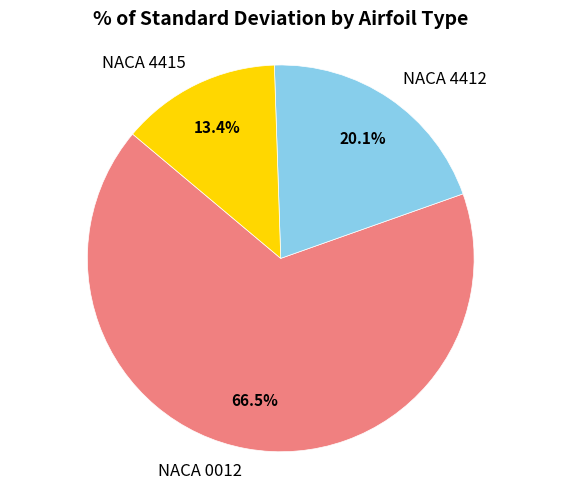

Do NACA 4412 and NACA 4415 together represent more than half of the pie?

No